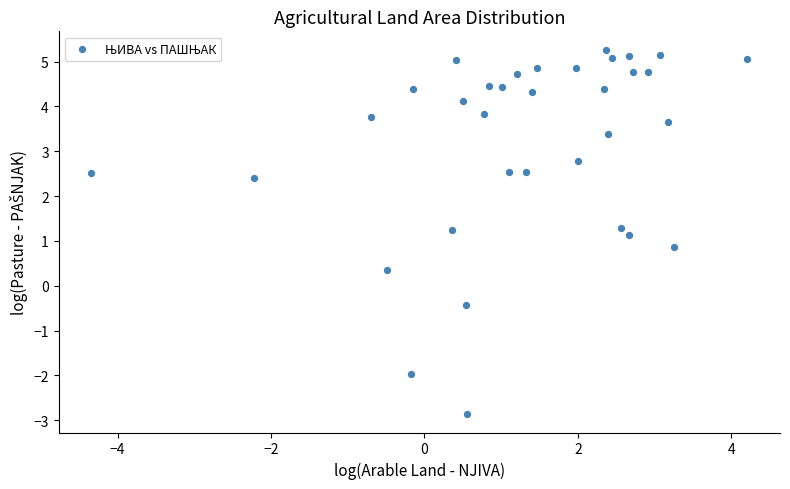

What is the range of X values (max minus min)?

8.6